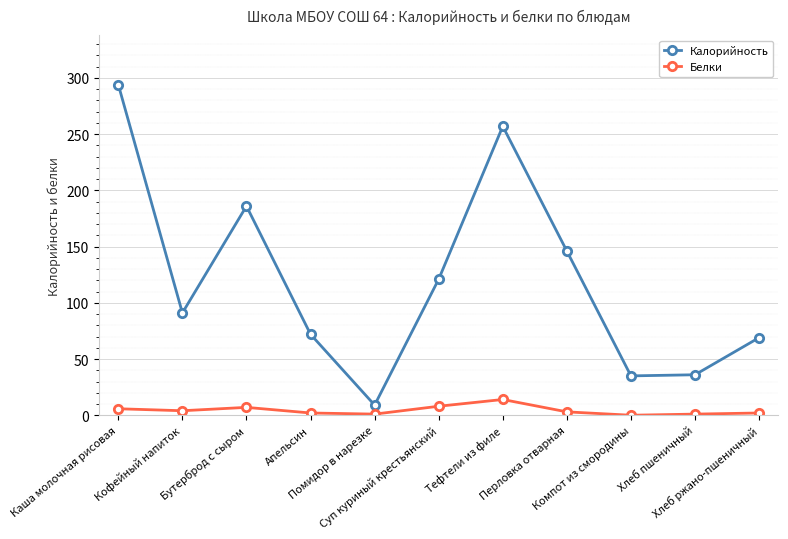

In Белки, how many points are higher than both neighbors (excluding endpoints)?

2